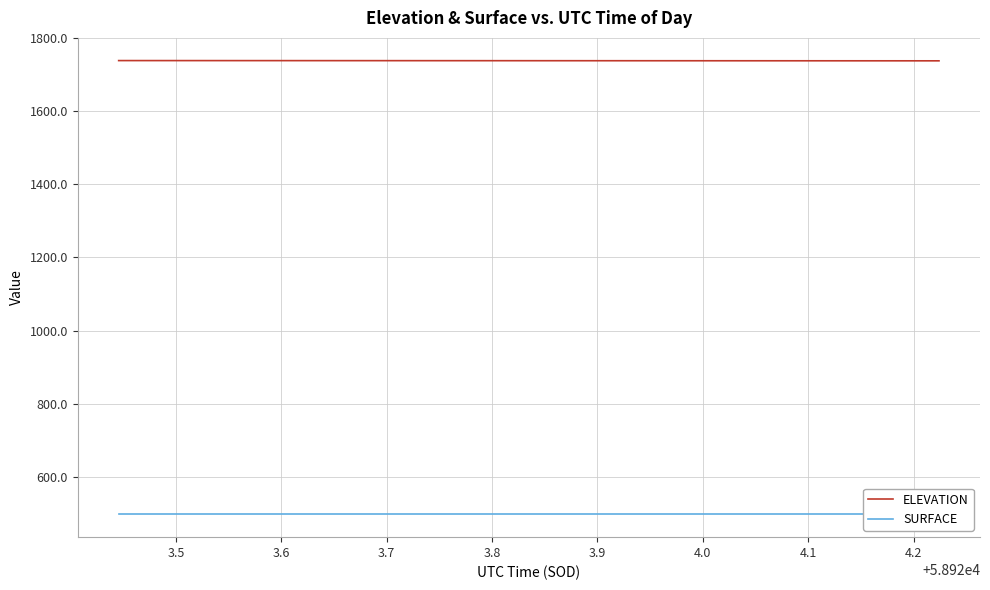

What is the value of the ELEVATION point at the 19th from the left?

1738.4